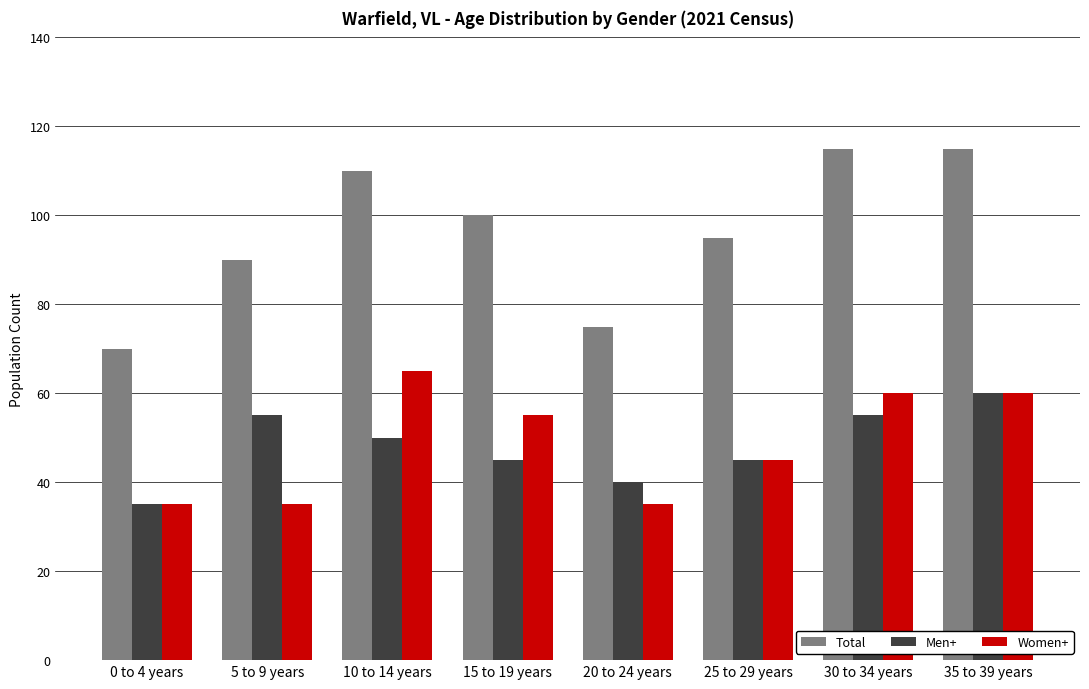

What are all the series names shown in the legend?

Total, Men+, Women+